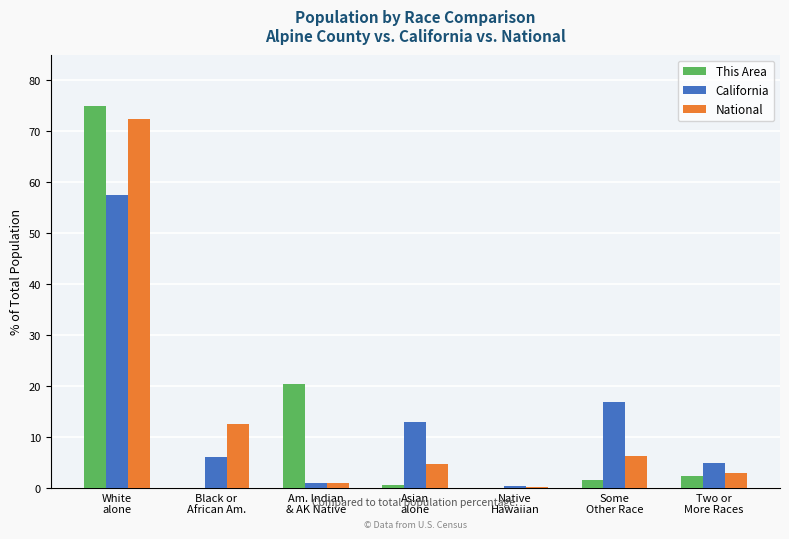

How many data points does each series have?

7